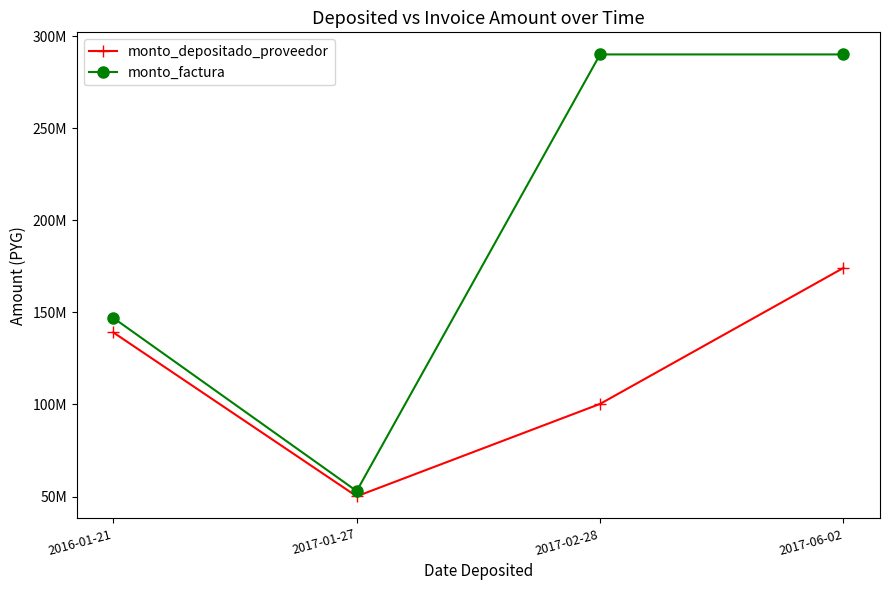

Where is the first local minimum for monto_depositado_proveedor?

2017-01-27